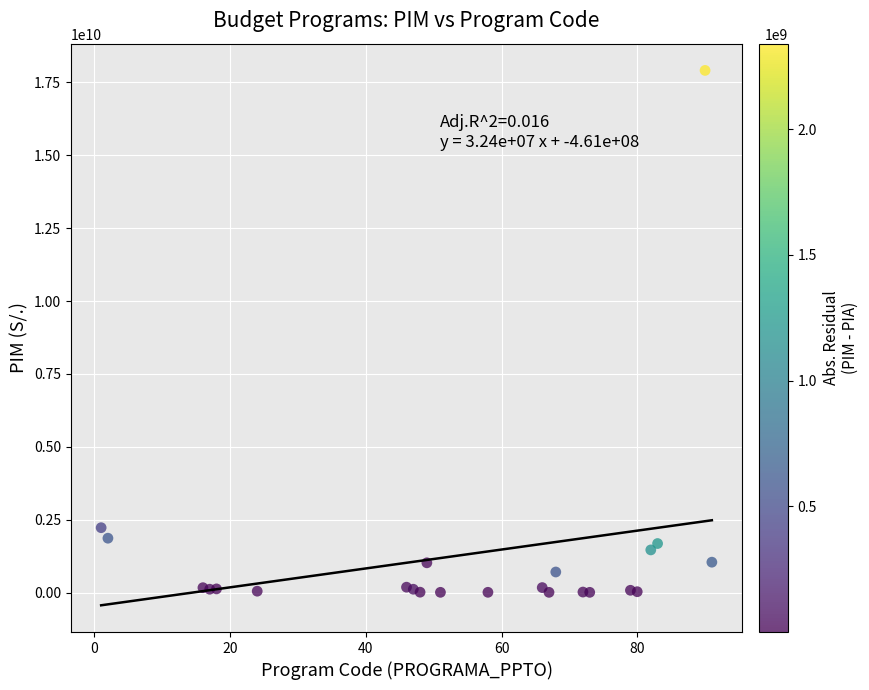

What is the range of Y values (max minus min)?

17887300288.6